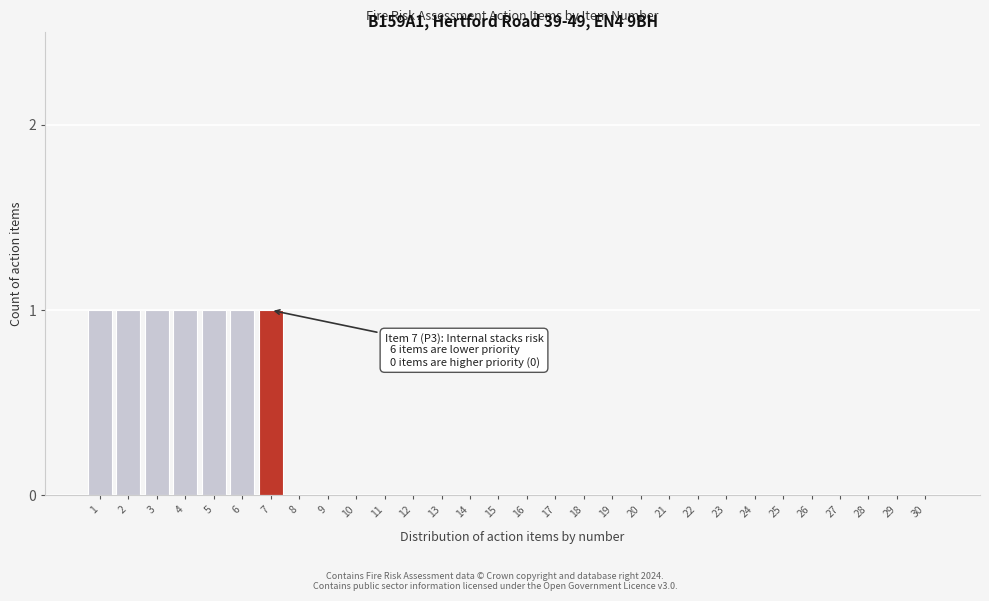

Reading left to right, transcribe all the data shown in this chart.

1=1	2=1	3=1	4=1	5=1	6=1	7=1	8=0	9=0	10=0	11=0	12=0	13=0	14=0	15=0	16=0	17=0	18=0	19=0	20=0	21=0	22=0	23=0	24=0	25=0	26=0	27=0	28=0	29=0	30=0